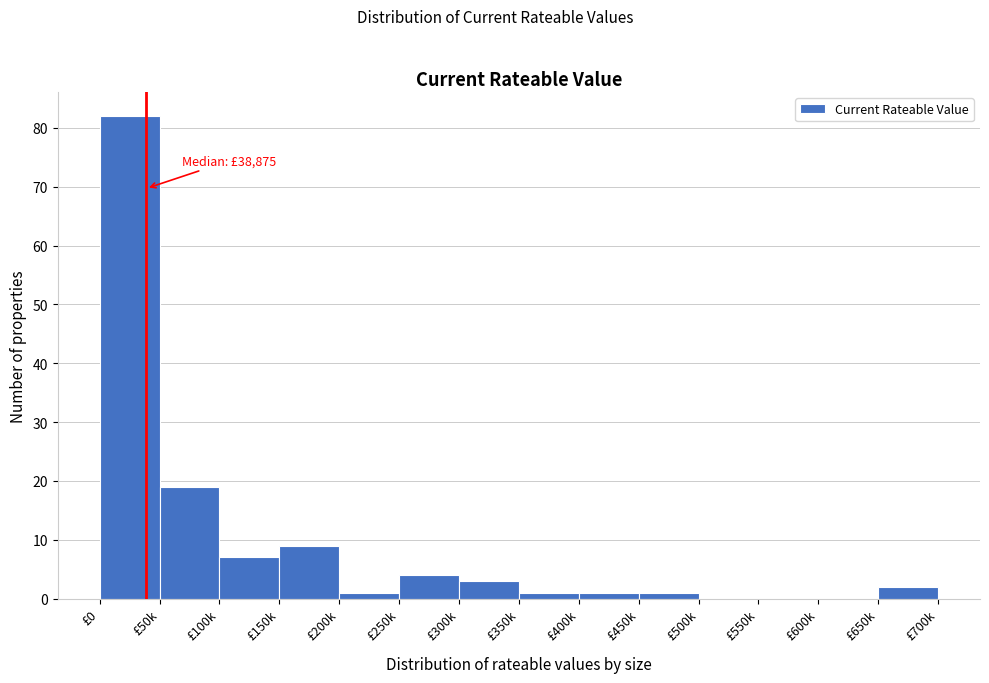

Reading left to right, extract all data points from this chart.

£0=82	£50k=19	£100k=7	£150k=9	£200k=1	£250k=4	£300k=3	£350k=1	£400k=1	£450k=1	£500k=0	£550k=0	£600k=0	£650k=2